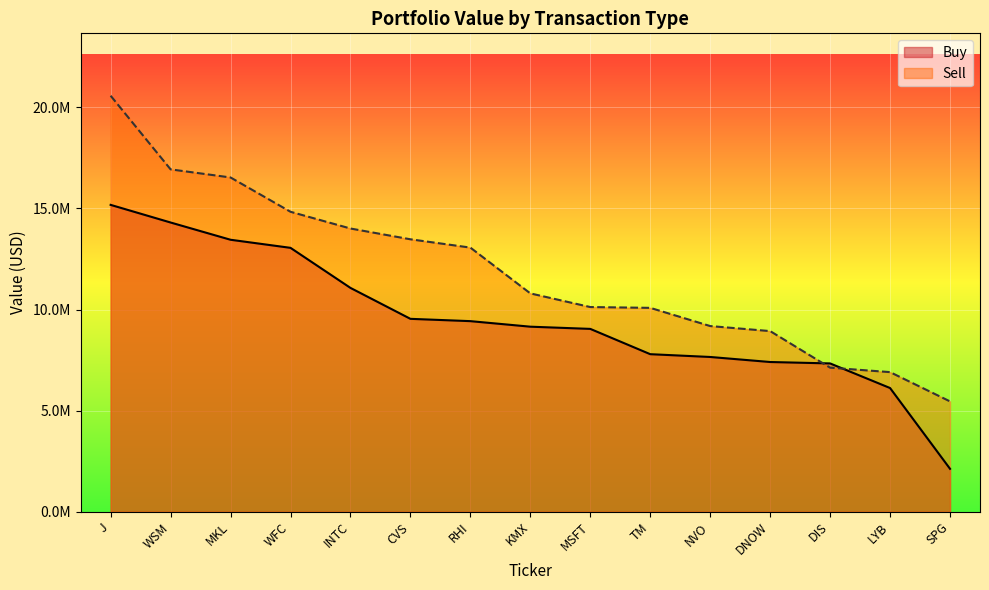

Between which two adjacent categories do Buy and Sell first intersect?

DNOW and DIS